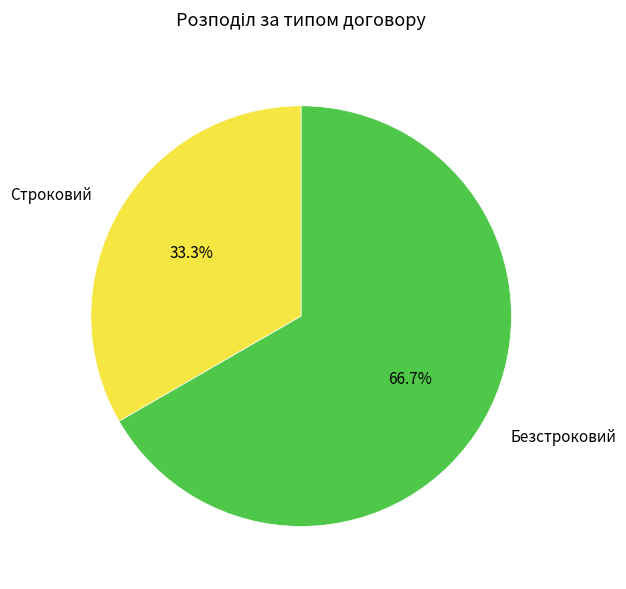

What is the total percentage of Строковий and Безстроковий?

100.0%